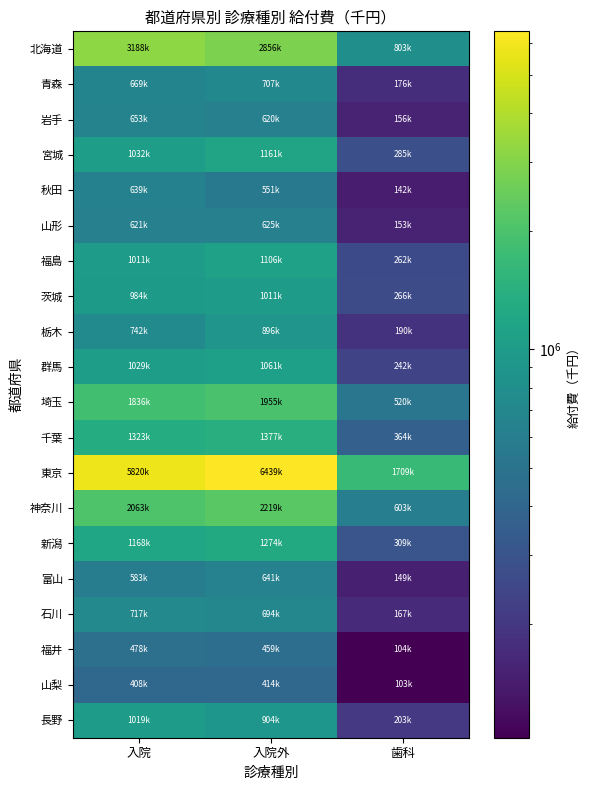

Reading right to left, transcribe all the data shown in this chart.

北海道: 歯科=802604.4	入院外=2856128.2	入院=3188117.7
青森: 歯科=176201.1	入院外=707211.6	入院=669199.7
岩手: 歯科=156277.5	入院外=619605.0	入院=652954.0
宮城: 歯科=284630.6	入院外=1160910.7	入院=1032150.5
秋田: 歯科=142063.5	入院外=550764.6	入院=638851.3
山形: 歯科=153156.9	入院外=624735.3	入院=621086.1
福島: 歯科=262428.5	入院外=1106471.9	入院=1011000.6
茨城: 歯科=266380.5	入院外=1010592.9	入院=984156.4
栃木: 歯科=190180.7	入院外=895578.2	入院=742223.7
群馬: 歯科=242077.9	入院外=1061014.9	入院=1029137.4
埼玉: 歯科=520085.9	入院外=1954884.3	入院=1836128.0
千葉: 歯科=363737.0	入院外=1376865.4	入院=1322792.6
東京: 歯科=1709099.1	入院外=6439118.1	入院=5819557.5
神奈川: 歯科=603216.9	入院外=2219118.2	入院=2063458.1
新潟: 歯科=308739.3	入院外=1273754.2	入院=1168237.2
富山: 歯科=149062.6	入院外=641037.8	入院=583491.7
石川: 歯科=167312.1	入院外=693822.8	入院=716891.9
福井: 歯科=103919.8	入院外=458848.4	入院=477673.7
山梨: 歯科=103046.6	入院外=413866.9	入院=407576.3
長野: 歯科=203244.1	入院外=903855.3	入院=1019252.6